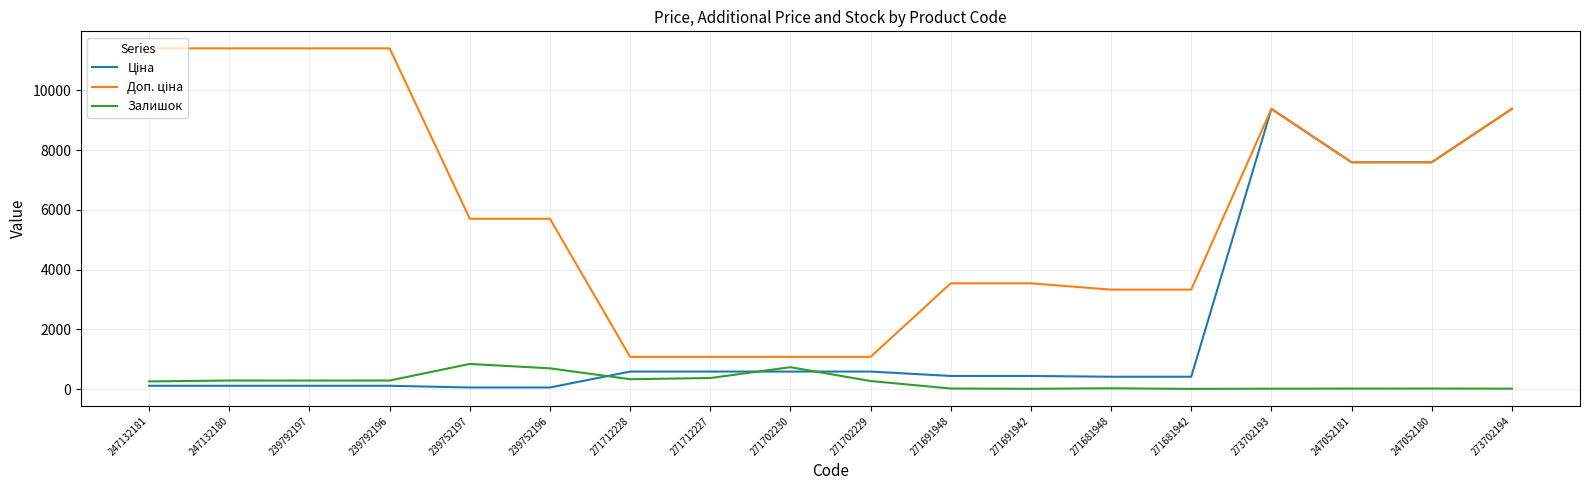

What is the maximum value shown in the chart?

11410.0